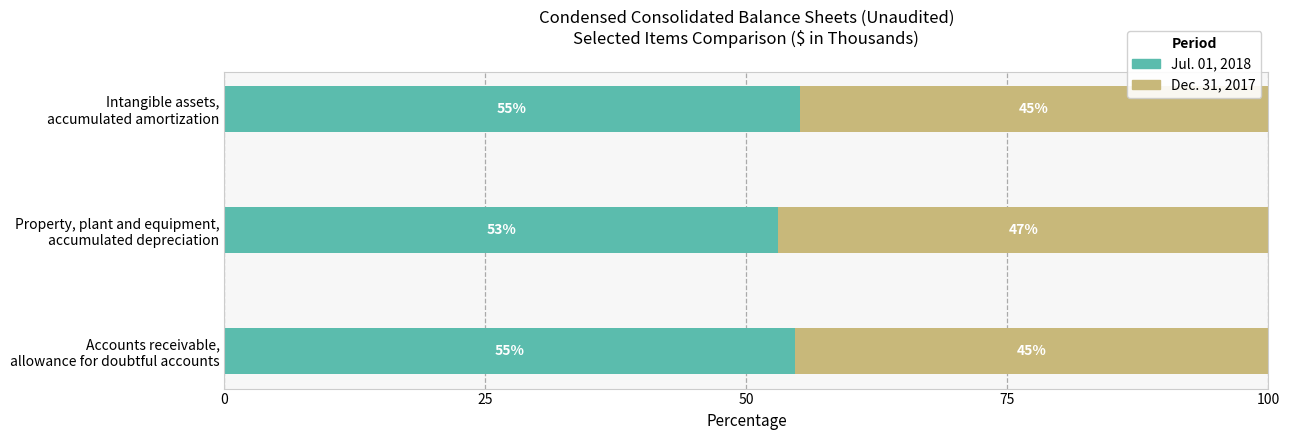

What is the average value of the Jul. 01, 2018 series?

54.3